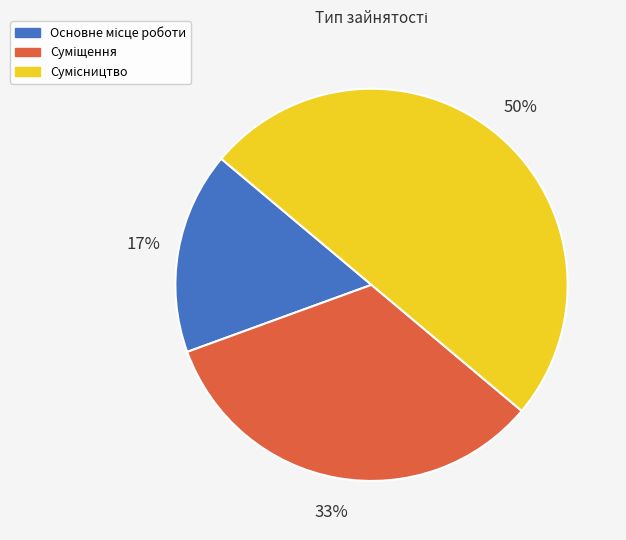

To the nearest percent, what is the average slice percentage?

33%